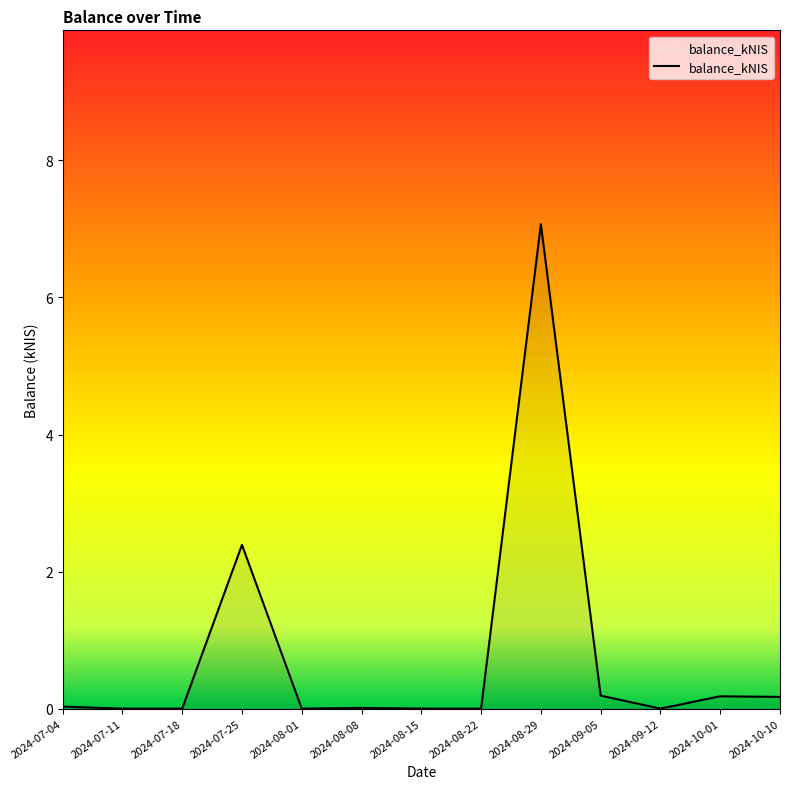

What is the change in value from 2024-08-22 to 2024-08-29?

+7.1